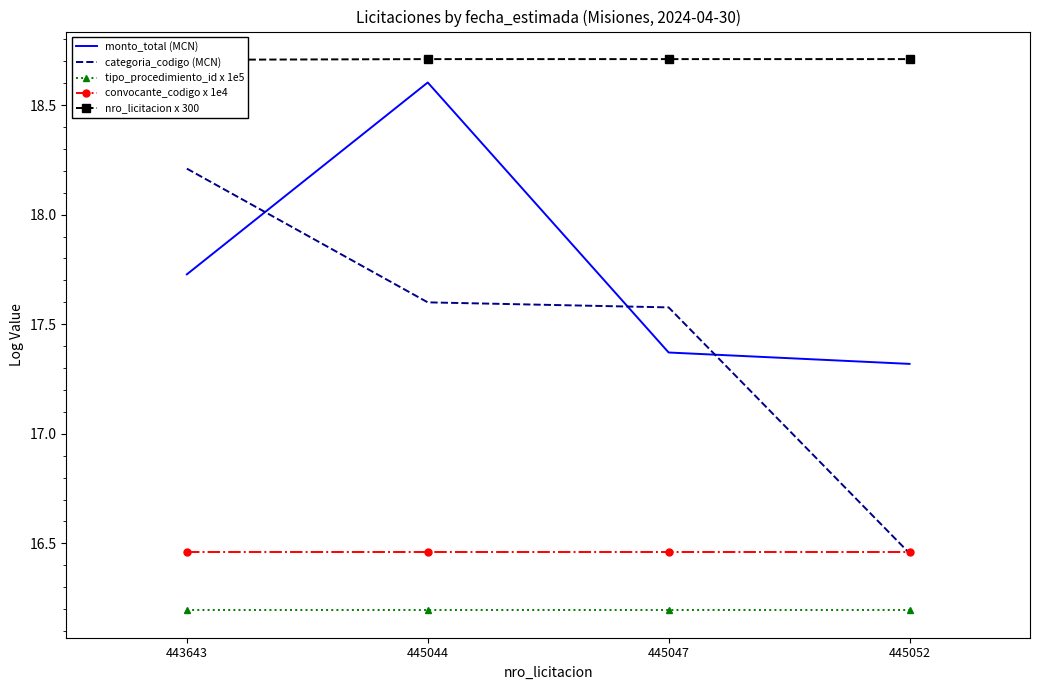

What is the total value across all series at 445052?

85.1